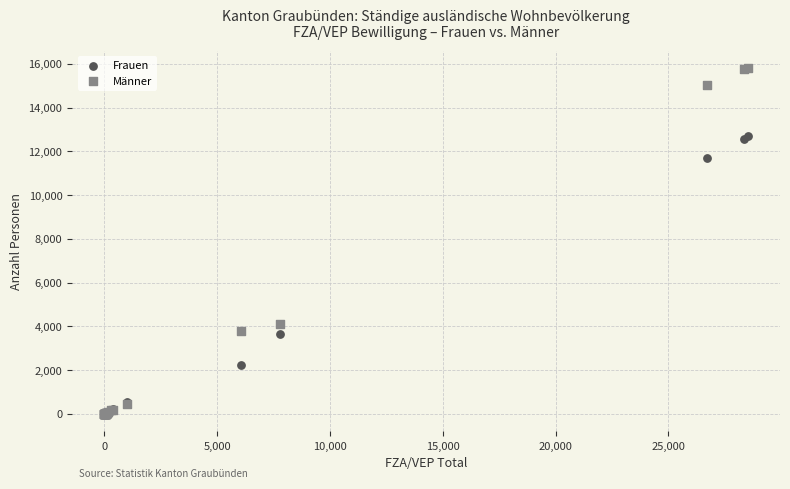

In the Frauen series, what Y value is closest to 6355?

3664